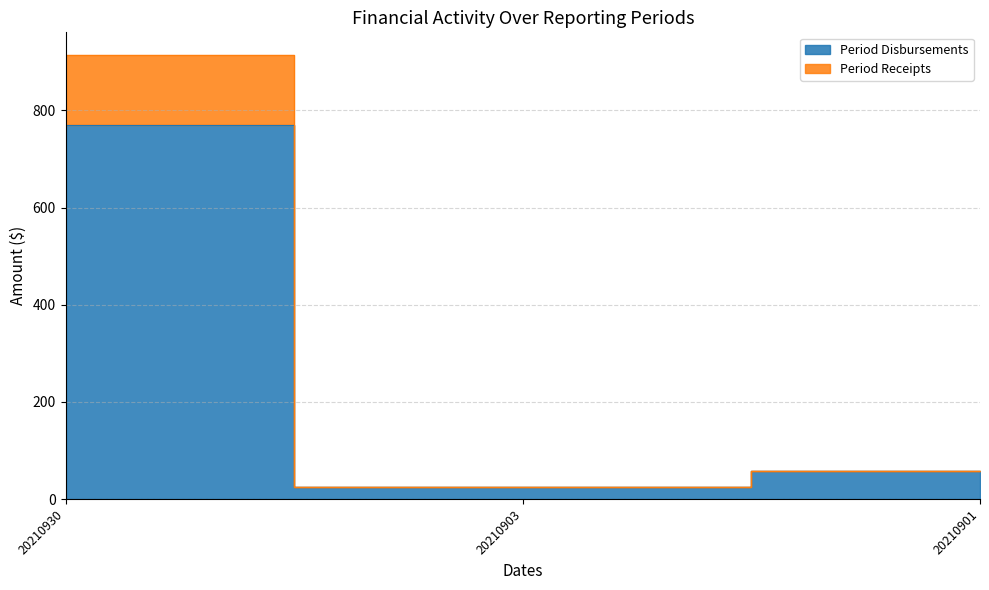

How many data points in Period Receipts are above 57?

1